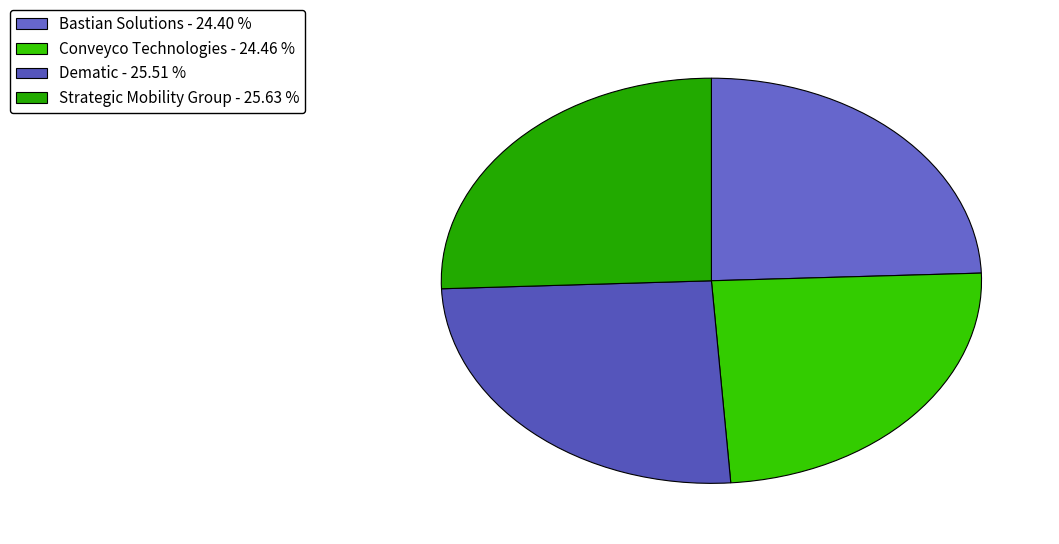

To the nearest percent, what percentage of the pie is Conveyco Technologies?

24%